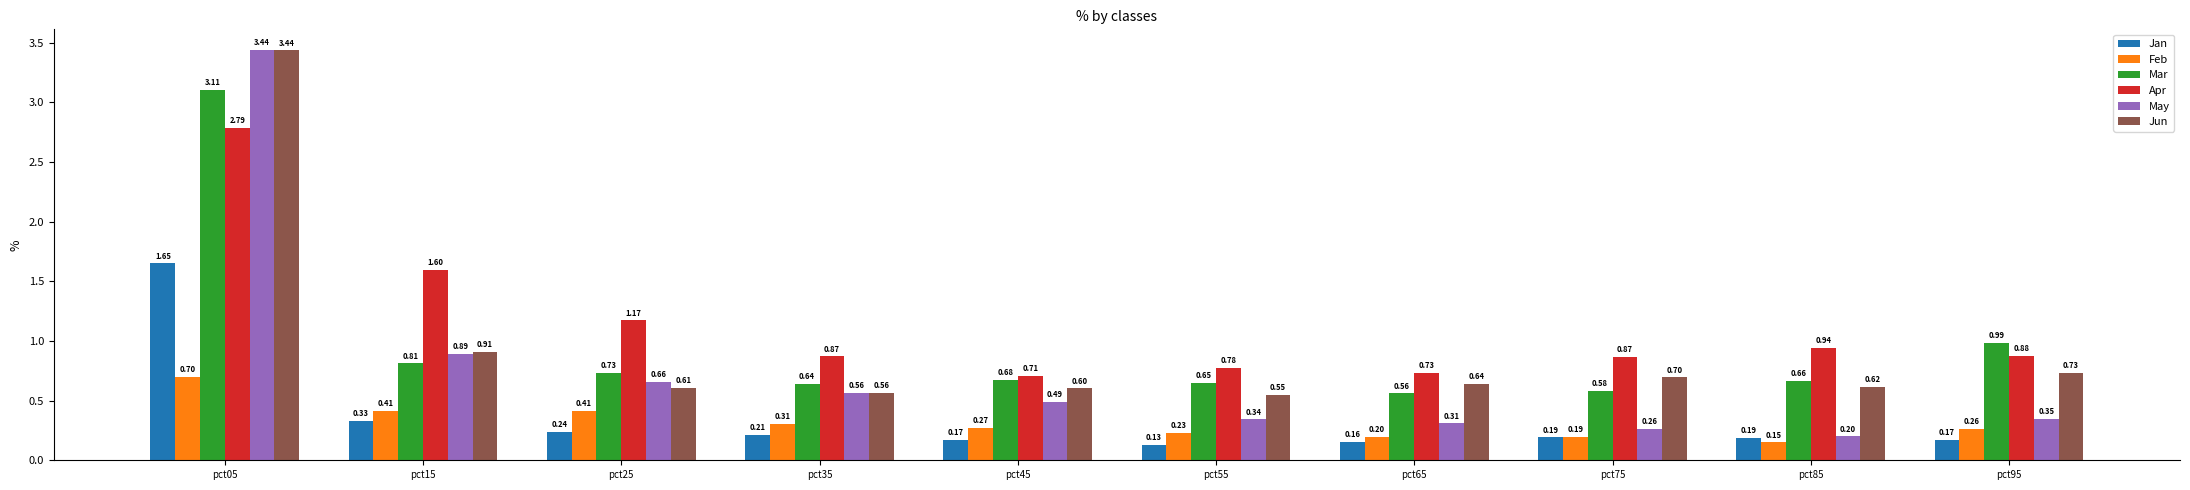

Is the value of Jun at pct55 greater than the value of Apr at pct95?

No